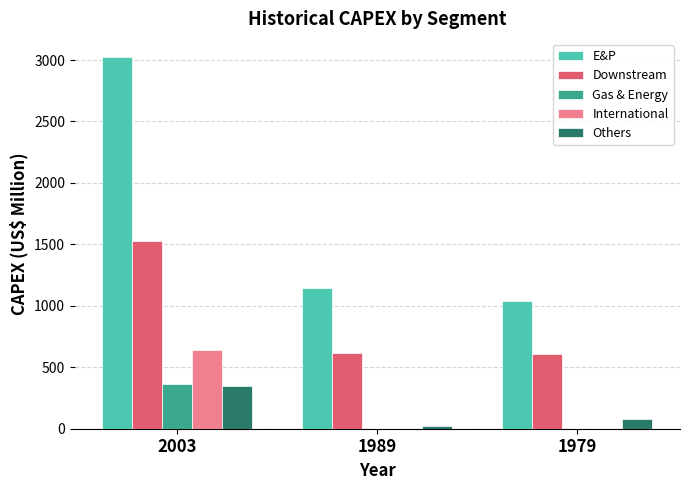

Are the bars grouped side by side (vs. stacked)?

Yes